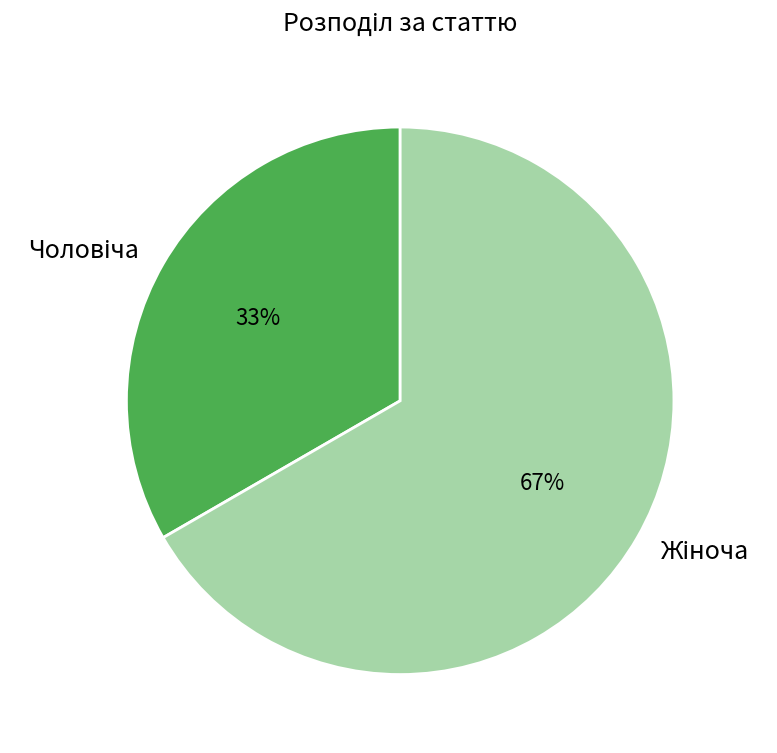

To the nearest percent, what is the average slice percentage?

50%